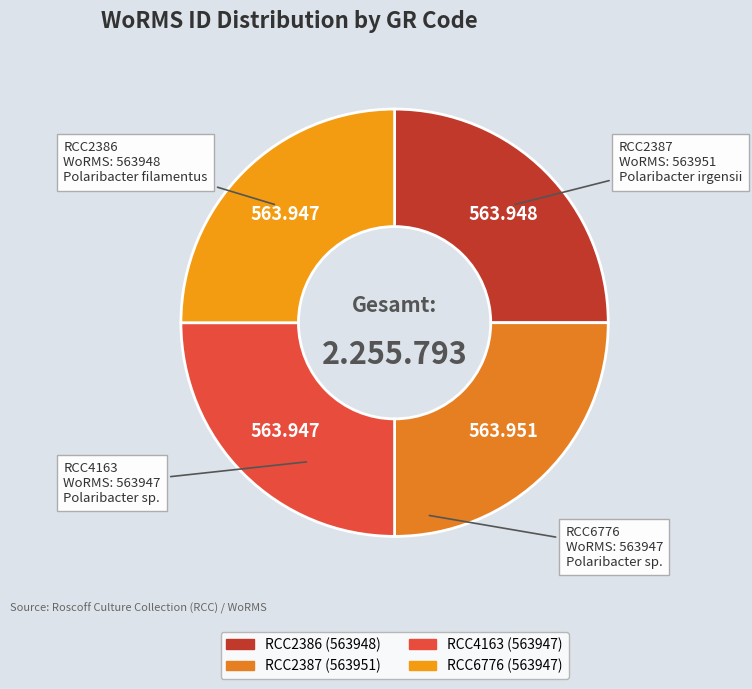

Is there a majority slice in this chart?

No